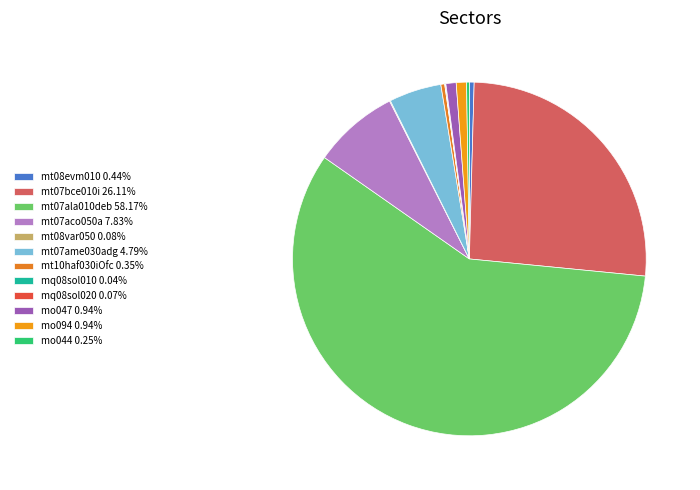

What is the total percentage of mo047 and mt08evm010?

1.4%